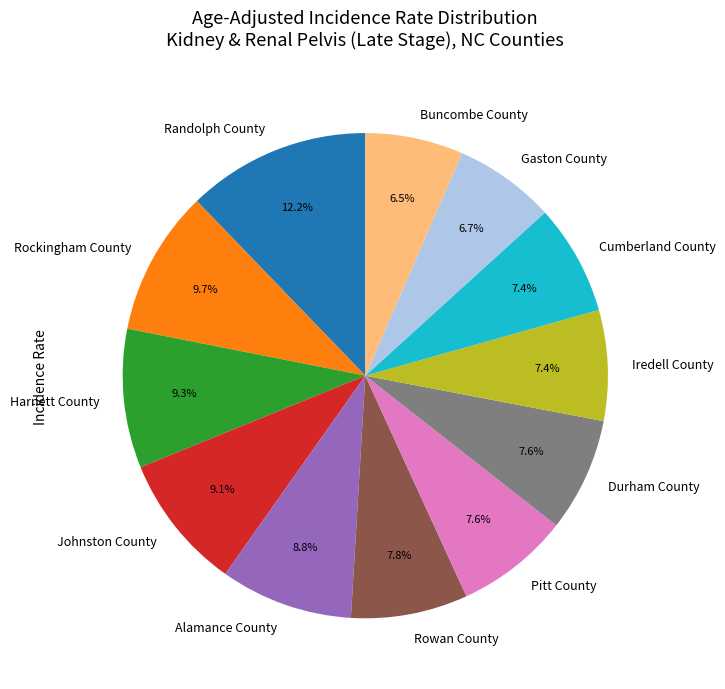

Does Pitt County account for over 50% of the chart?

No